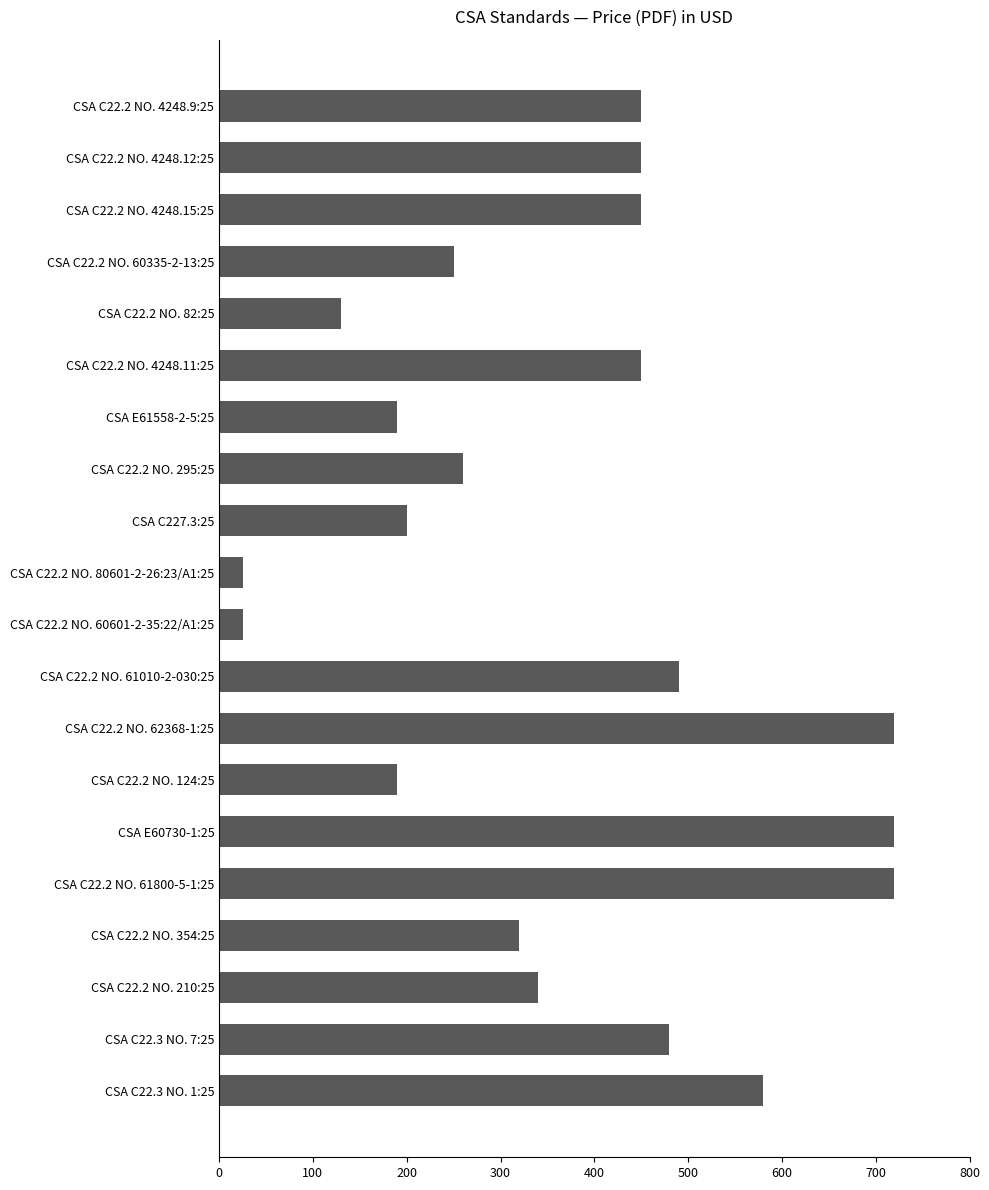

Where is the data nearest to the value 373?

CSA C22.2 NO. 210:25